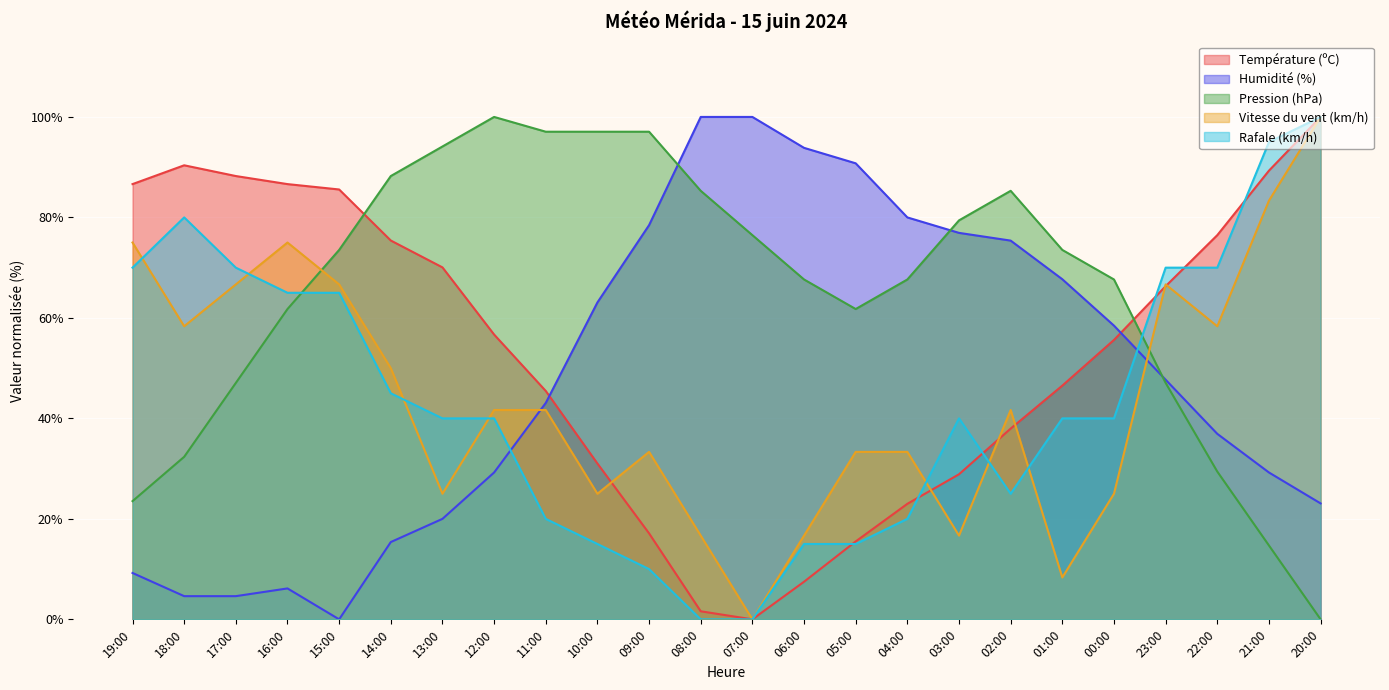

Between 17:00 and 02:00, which is larger?

17:00